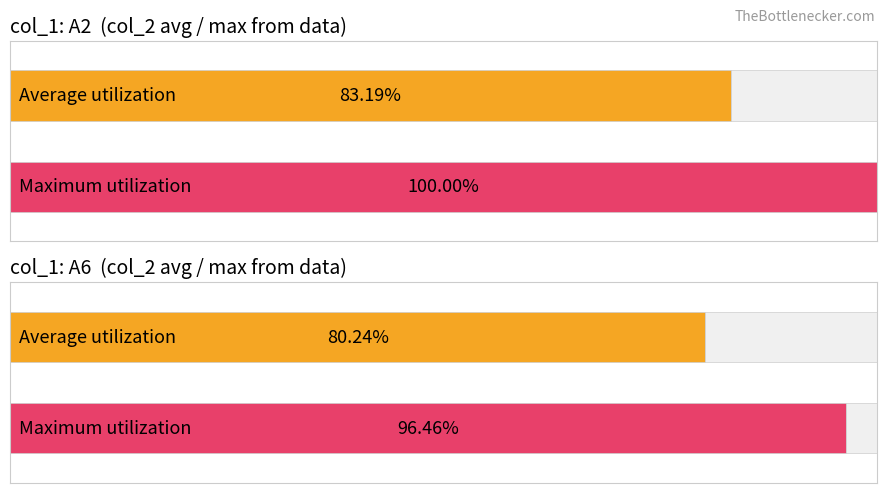

Count the number of data series in this chart.

2